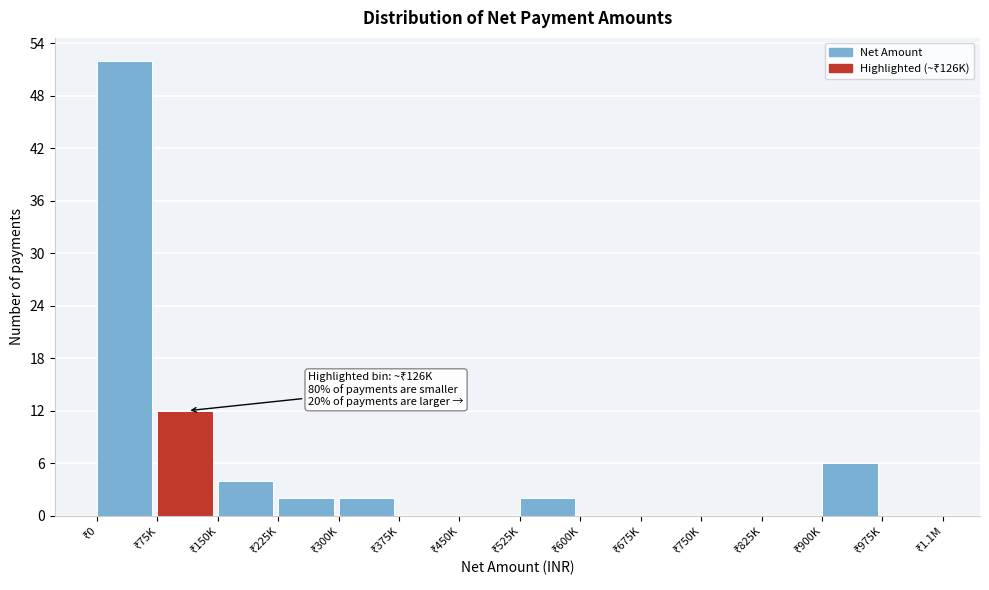

What is the sum of all values?

80